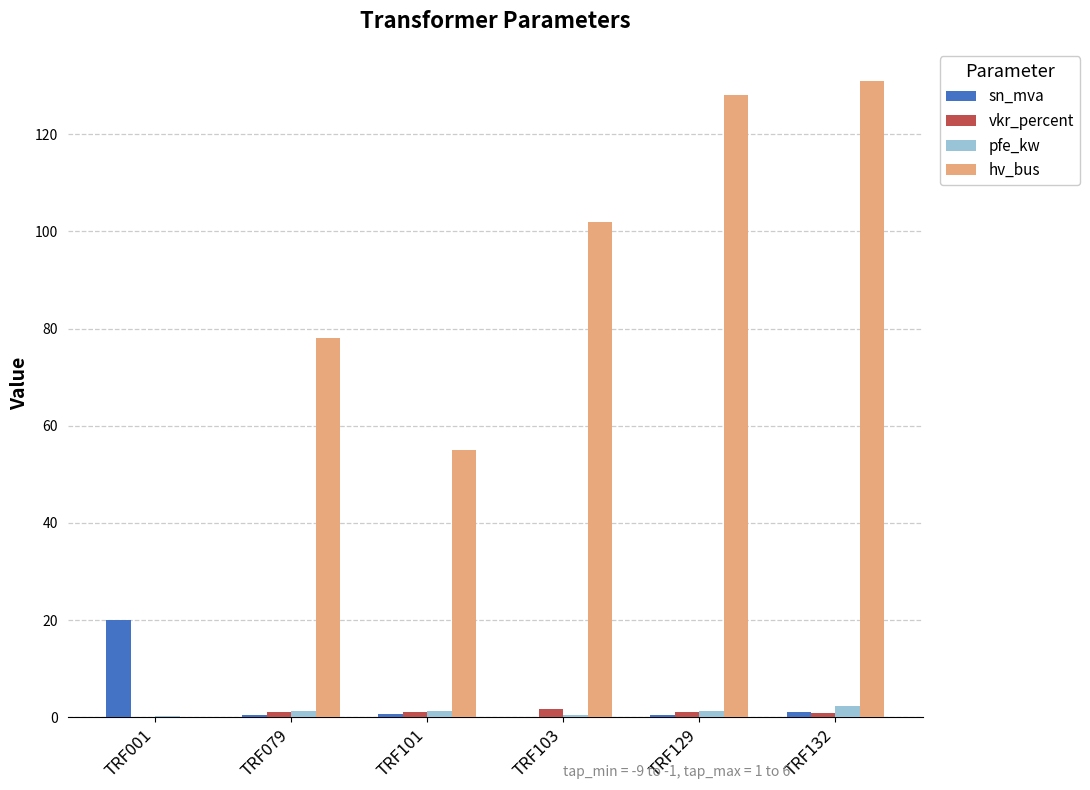

What is the maximum value shown in the chart?

131.0